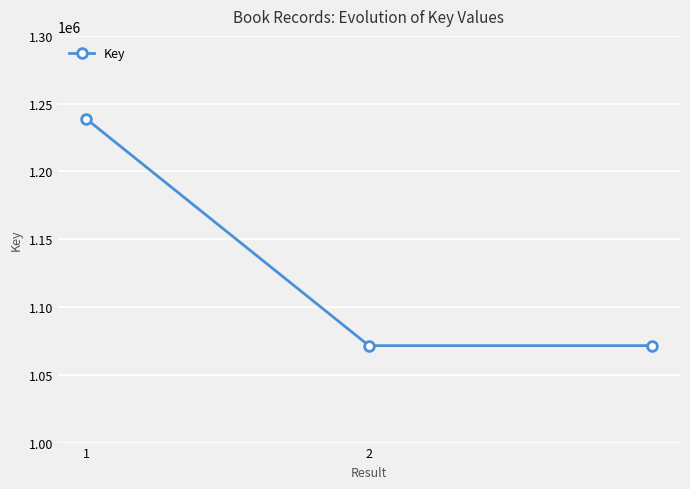

How many categories are shown in the chart?

3